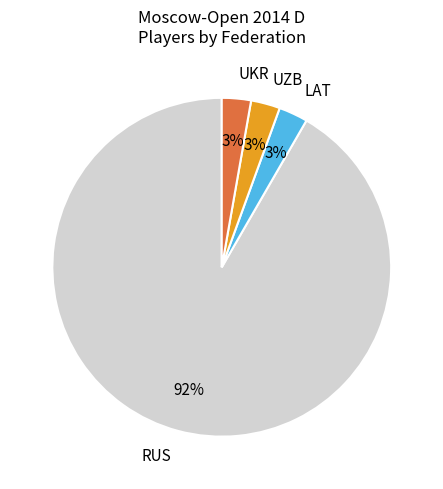

To the nearest percent, what is the average slice percentage?

25%